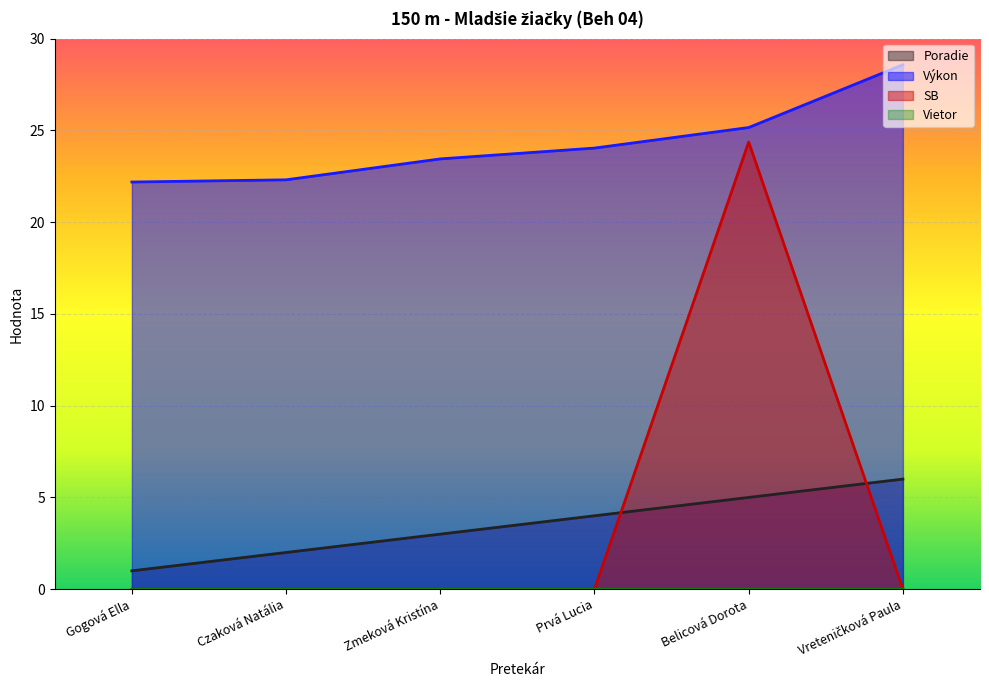

Which category has the highest value in the Poradie series?

Vreteničková Paula